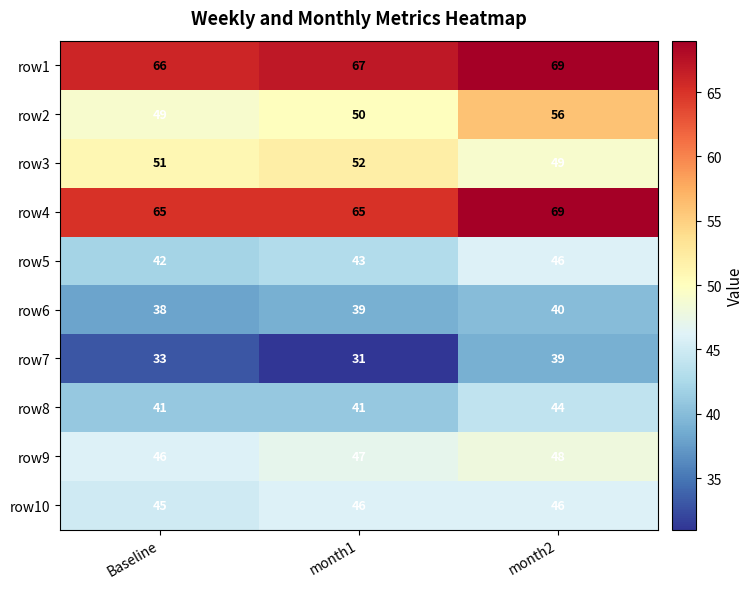

How many values in the row9 series are below 47?

1